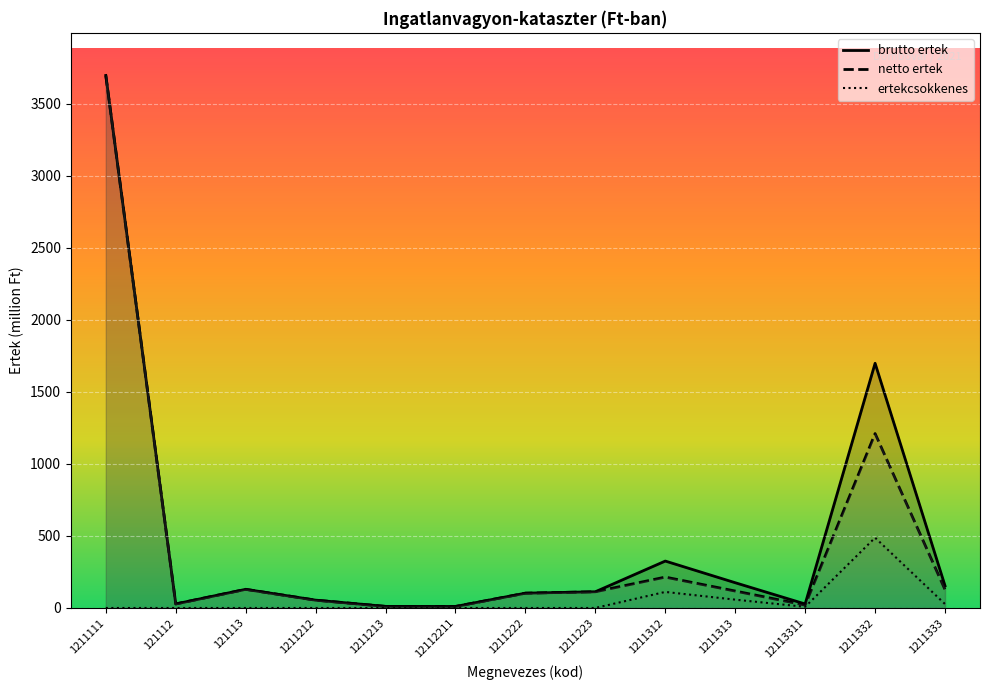

How many interior local valleys does the brutto ertek series have?

3